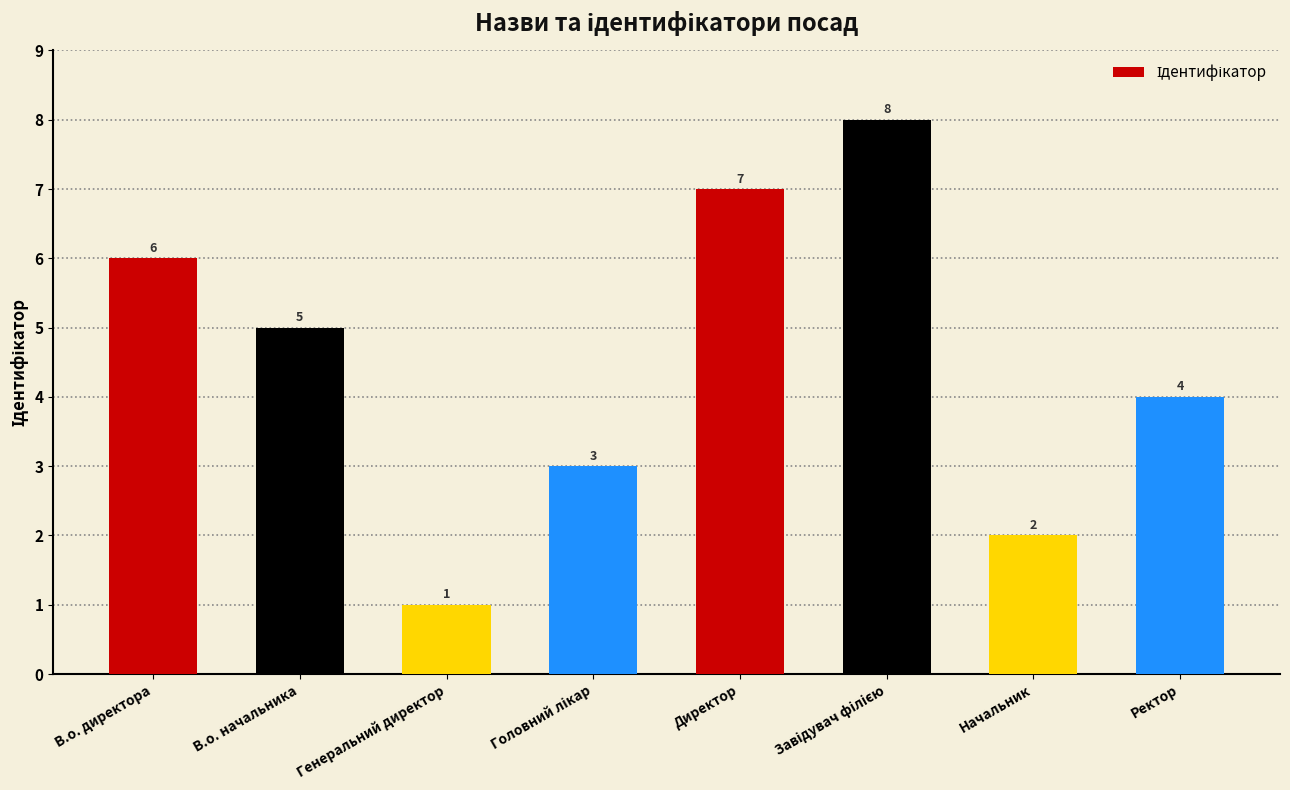

The value at В.о. директора is 6. True or false?

True